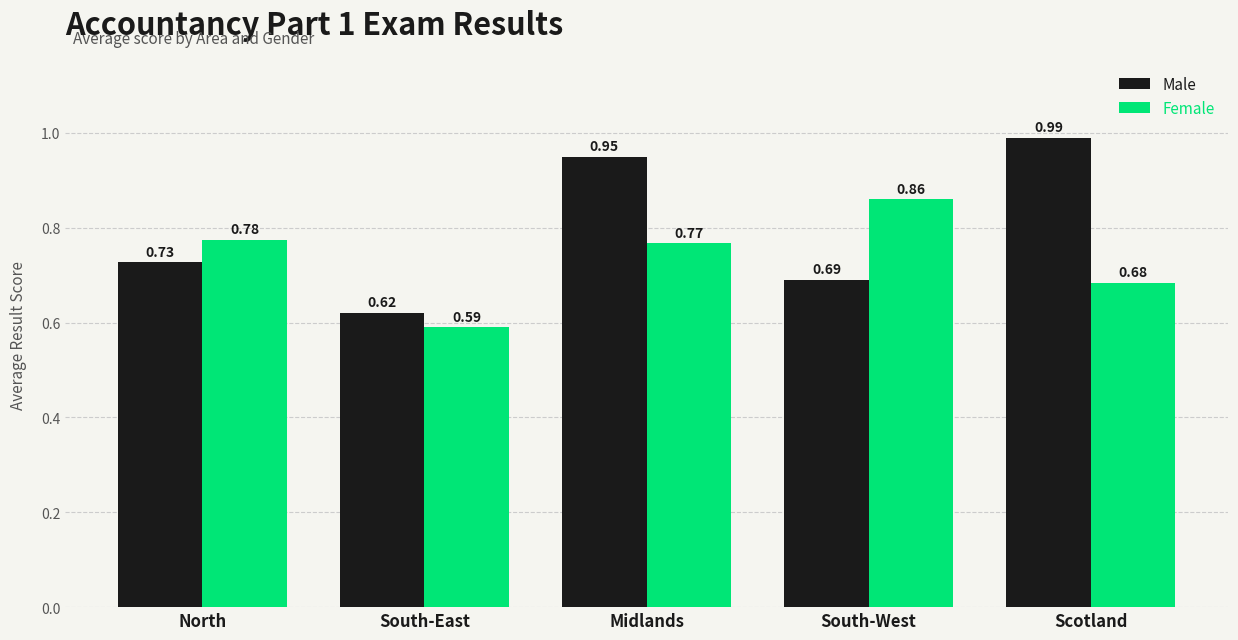

Is the value of Female at Scotland greater than the value of Male at North?

No